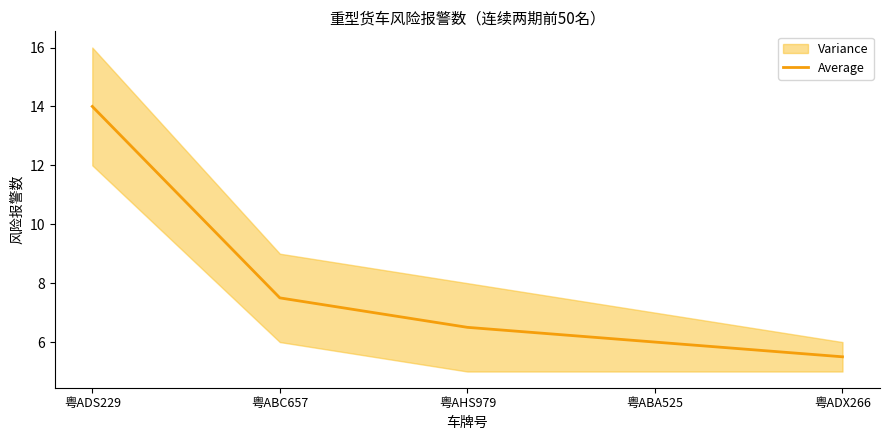

What value does the data have at 粤ABA525?

6.0